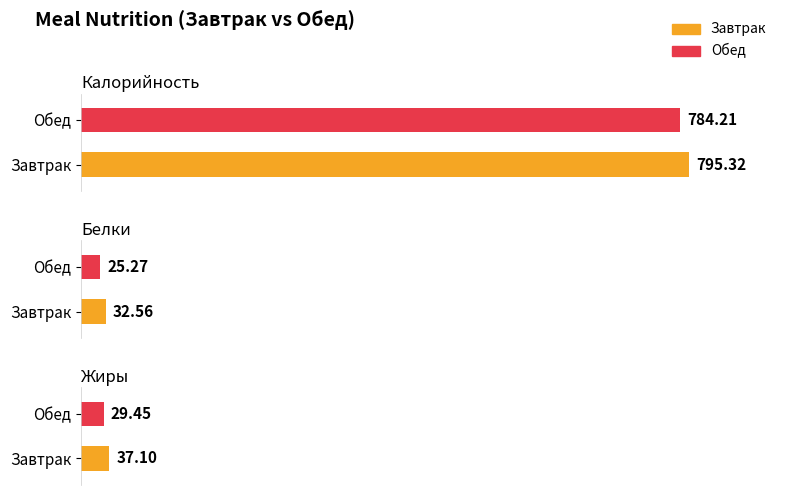

How many values in the Жиры series are below 37?

1